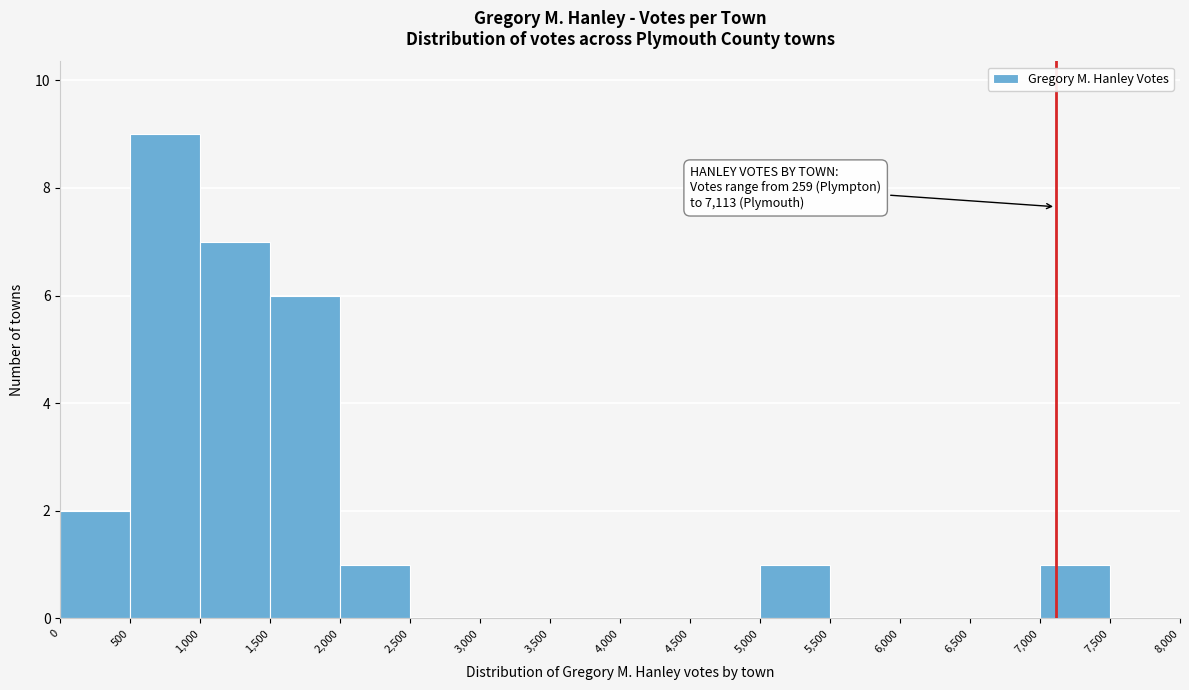

Which range on the x-axis has the tallest bar?

500 to 1,000